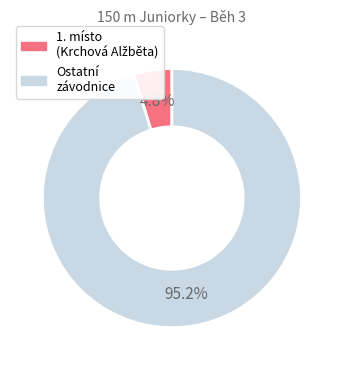

Is there any slice that represents more than half of the pie?

Yes